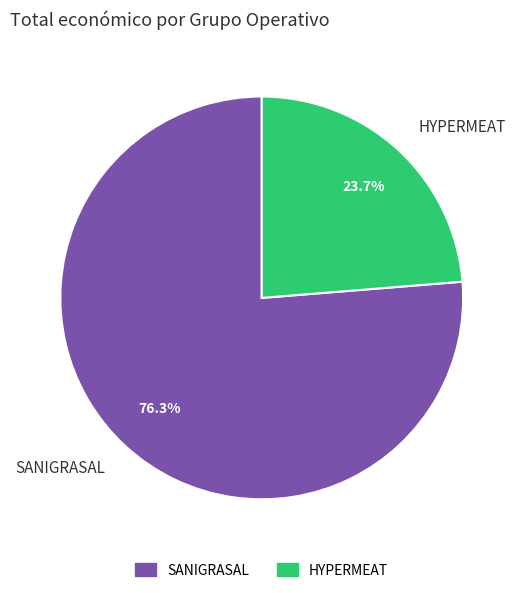

To the nearest percent, what portion does HYPERMEAT represent?

24%